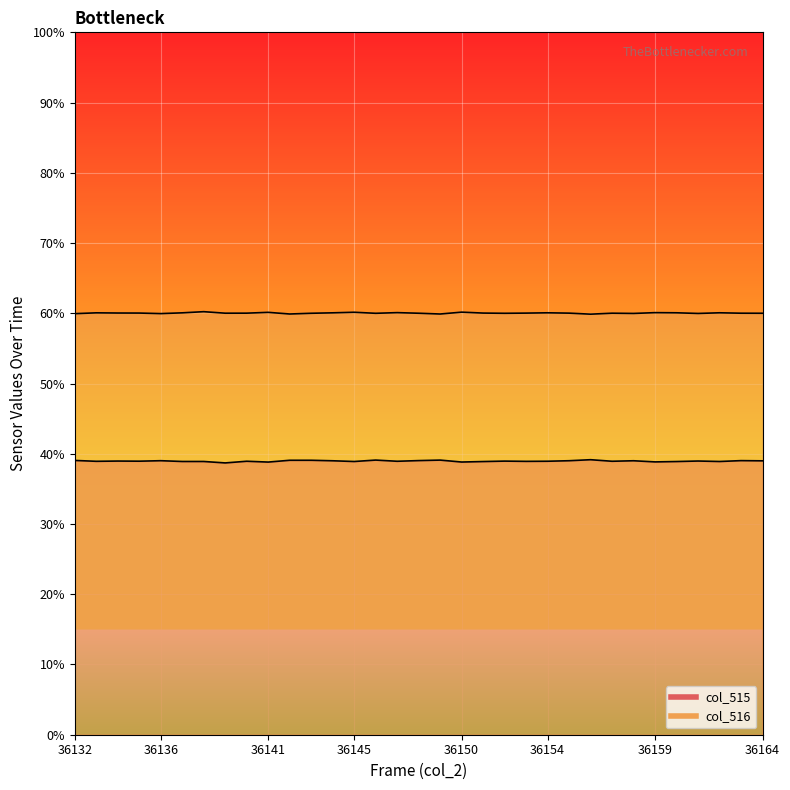

Which series has the widest spread of values?

col_515